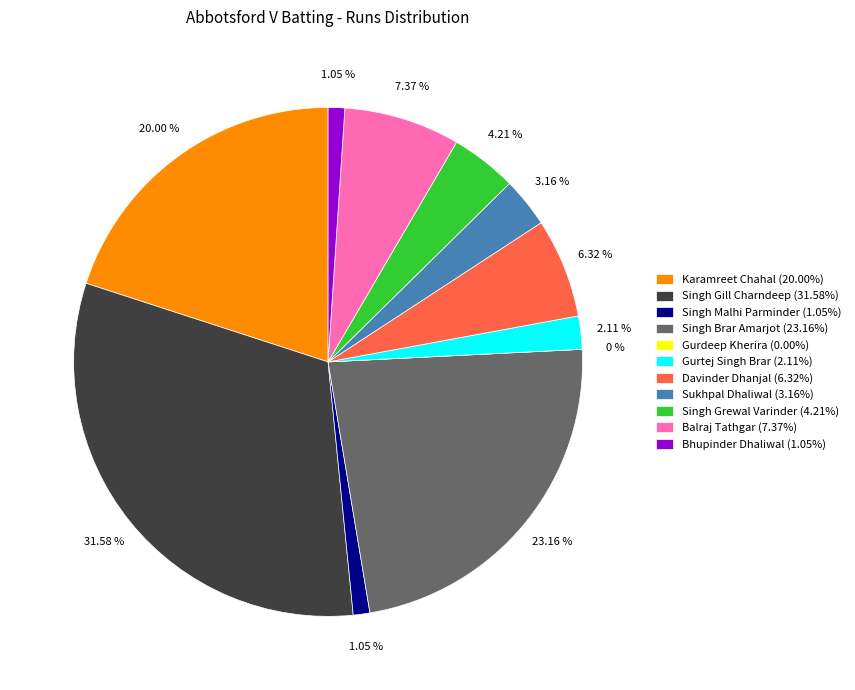

Between Davinder Dhanjal and Karamreet Chahal, which is larger?

Karamreet Chahal